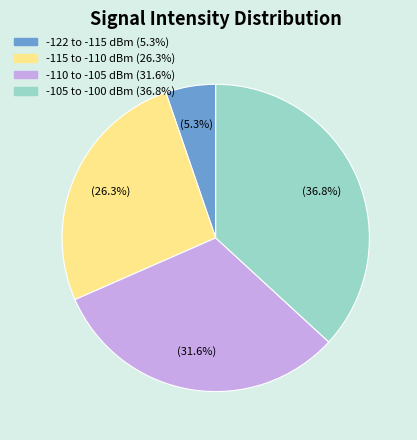

To the nearest percent, what is the difference between the largest and smallest slice percentages?

32%